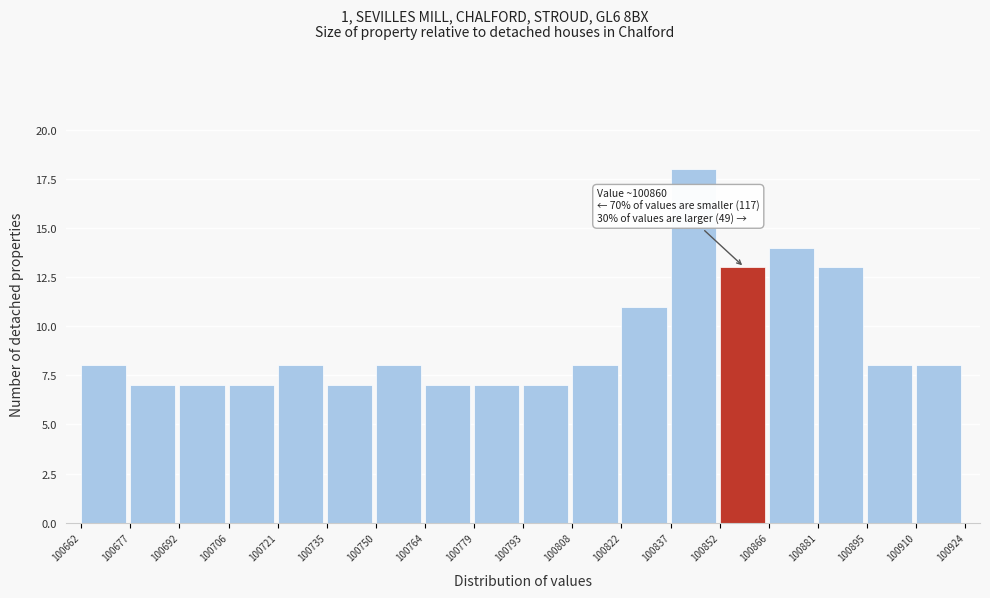

Over which range of the x-axis is the bar tallest?

100837 to 100852